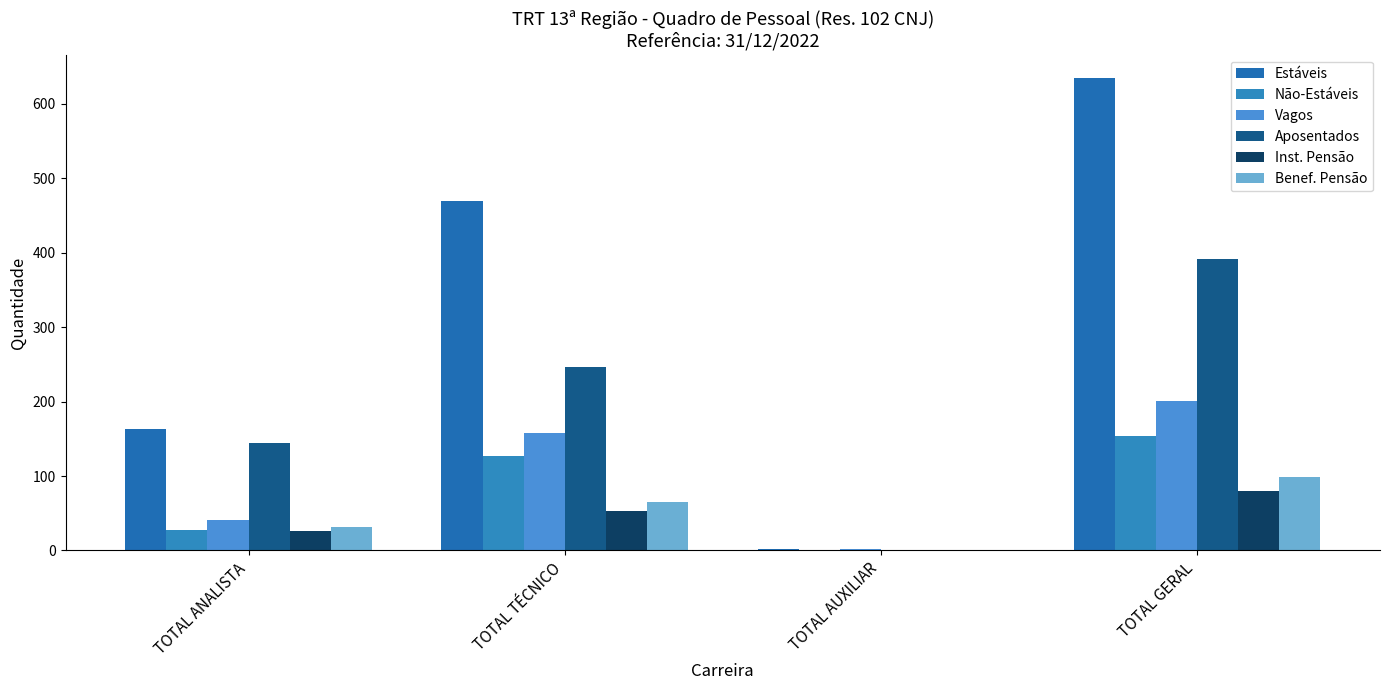

How many groups of bars are there?

4